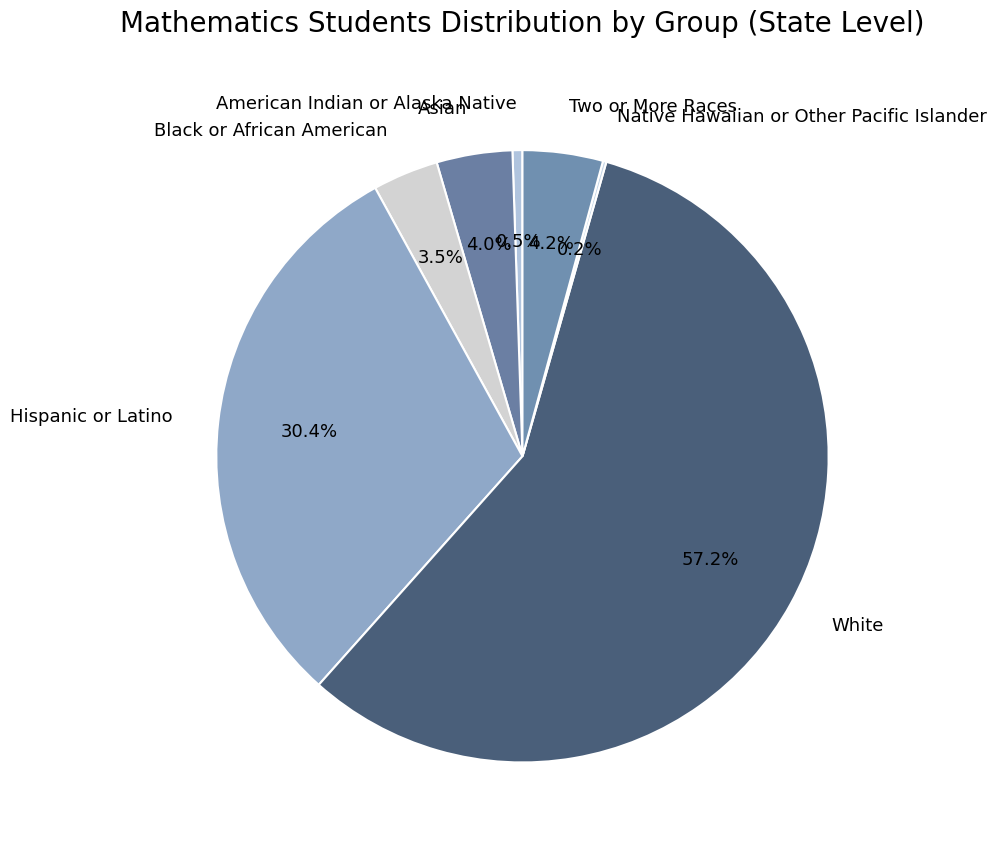

Approximately how many times larger is the value at Two or More Races compared to Asian?

1.1